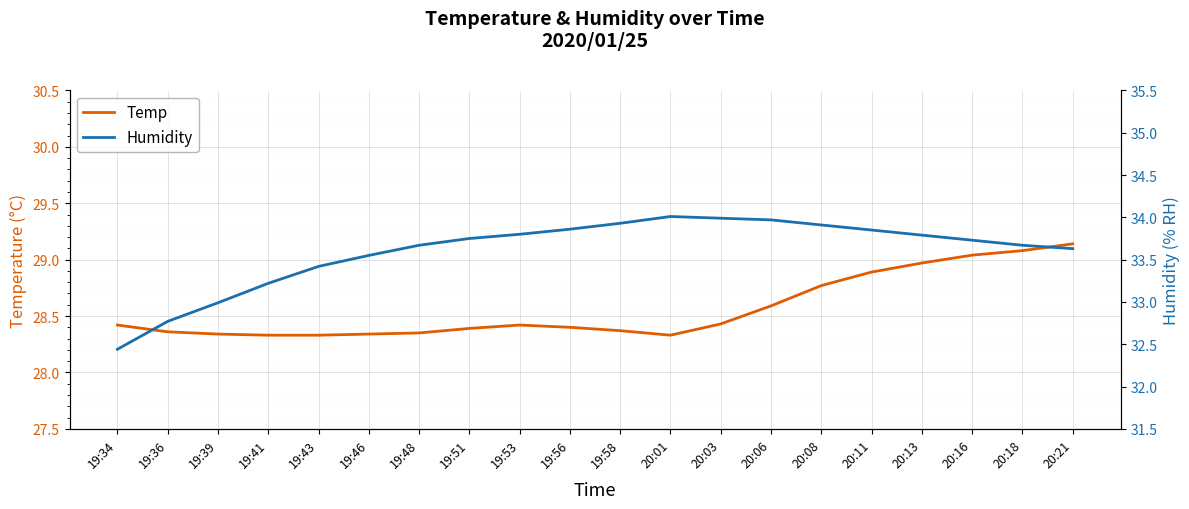

Between 19:34 and 20:21, which series saw the biggest shift?

Humidity